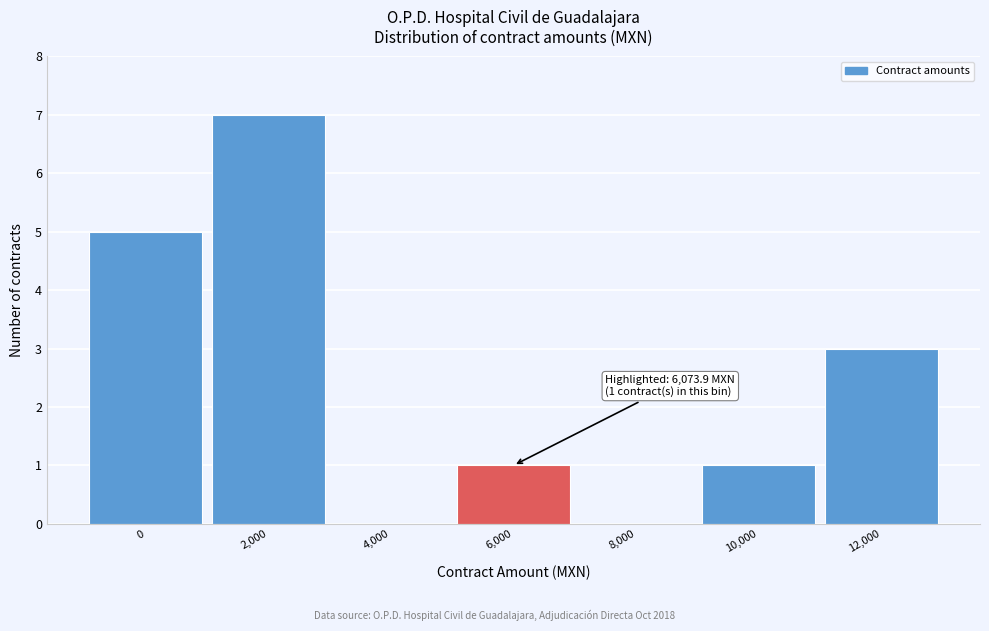

Reading left to right, transcribe all the data shown in this chart.

0=5	2,000=7	4,000=0	6,000=1	8,000=0	10,000=1	12,000=3